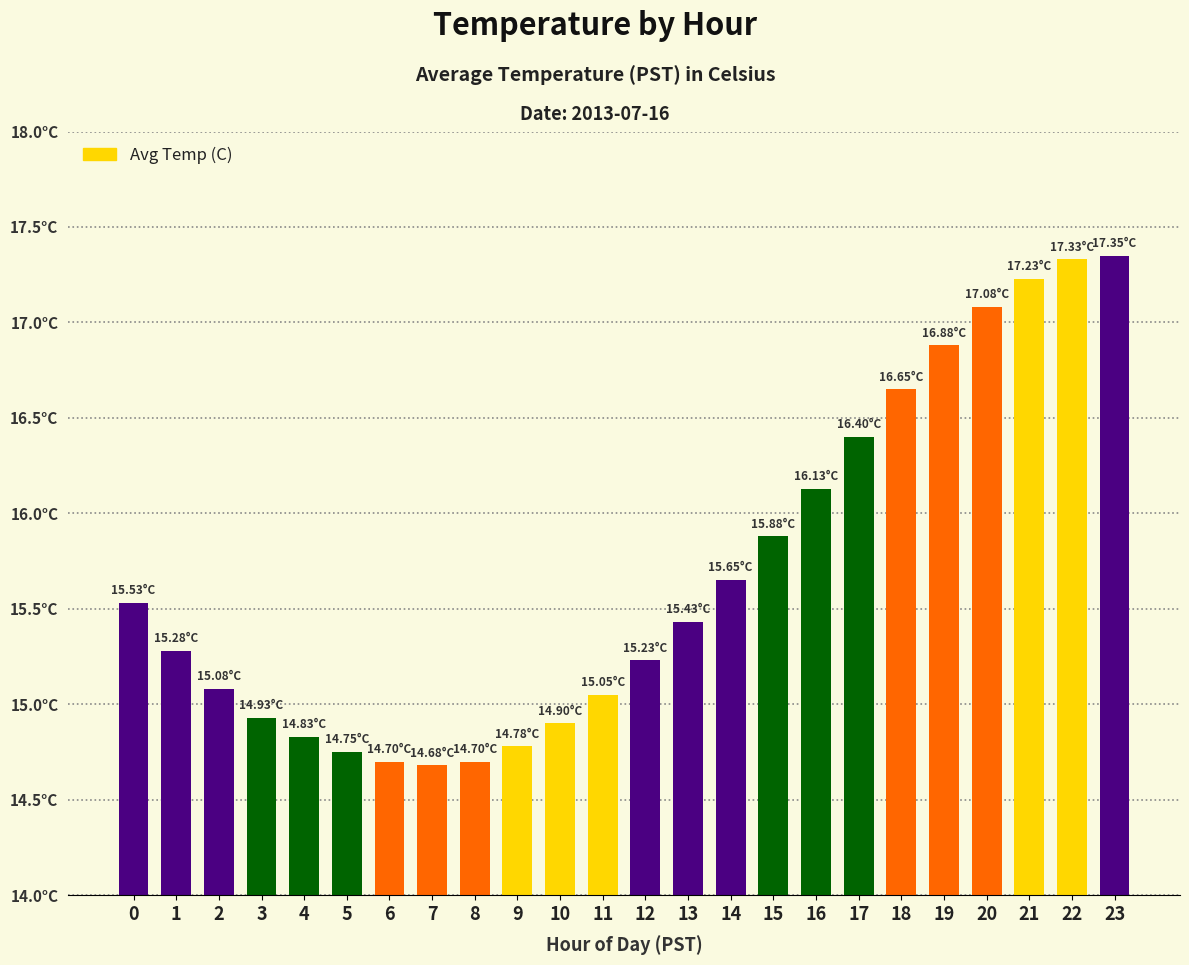

Reading left to right, what are all the values shown in this chart?

0=15.5	1=15.3	2=15.1	3=14.9	4=14.8	5=14.8	6=14.7	7=14.7	8=14.7	9=14.8	10=14.9	11=15.1	12=15.2	13=15.4	14=15.7	15=15.9	16=16.1	17=16.4	18=16.6	19=16.9	20=17.1	21=17.2	22=17.3	23=17.4